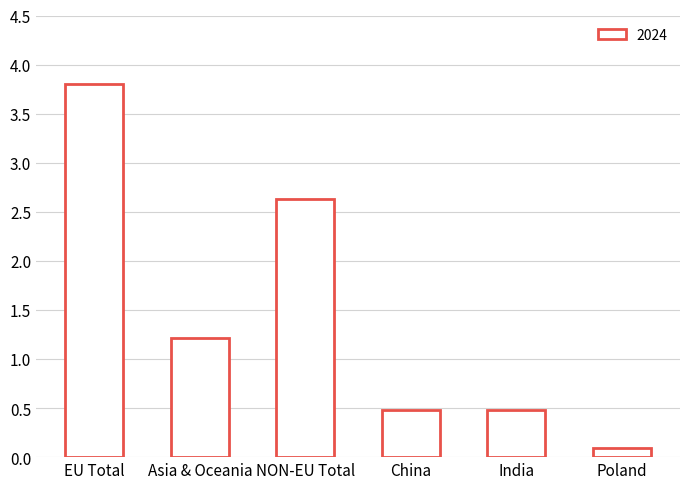

Is it true that the value at NON-EU Total is 2.6?

True